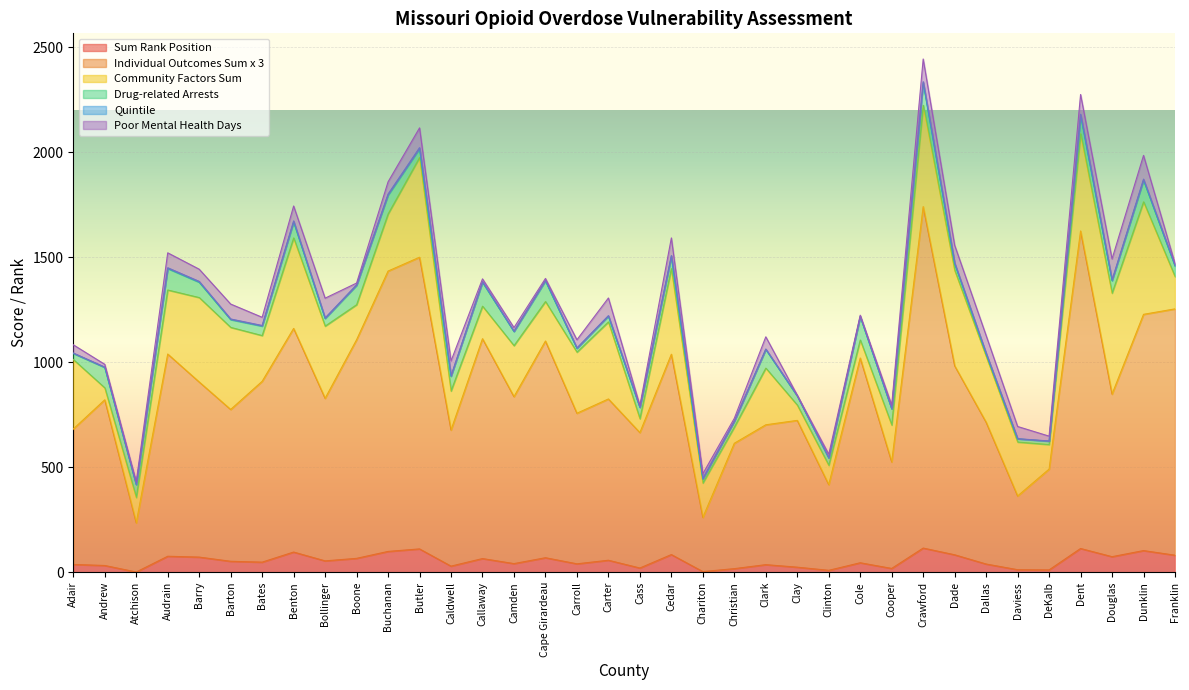

At which category is the sum across all series the highest?

Crawford